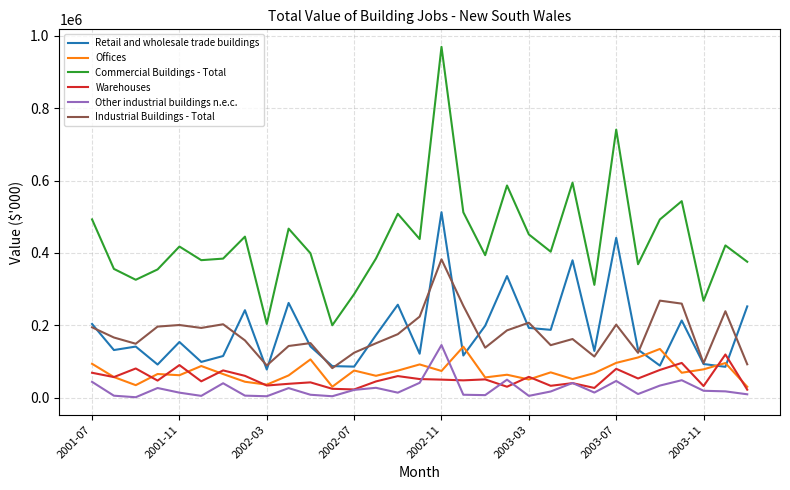

True or false: Commercial Buildings - Total and Industrial Buildings - Total cross at least once.

False